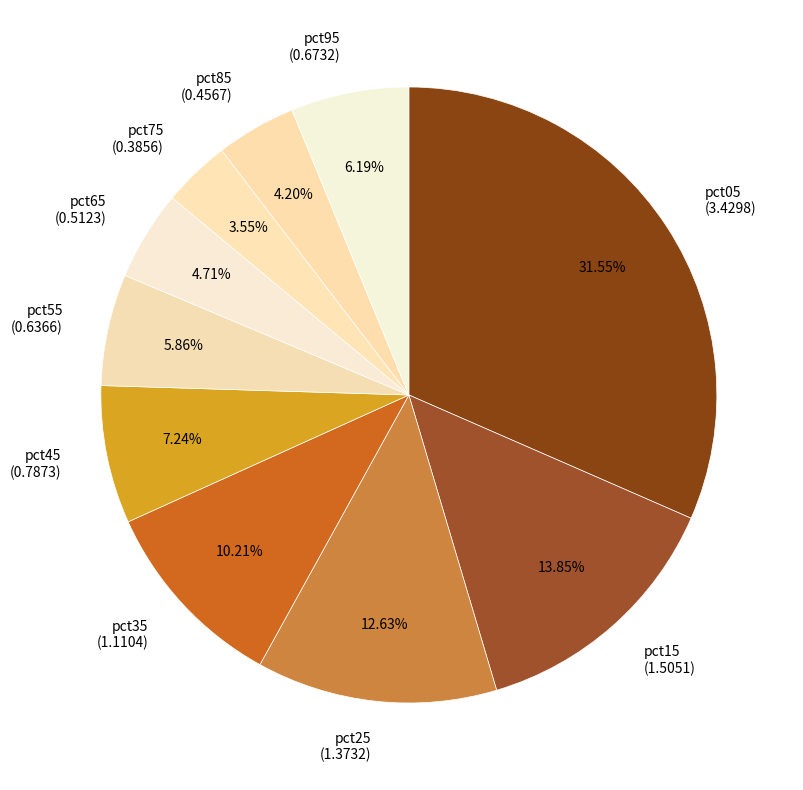

Count the number of slices in the pie.

10